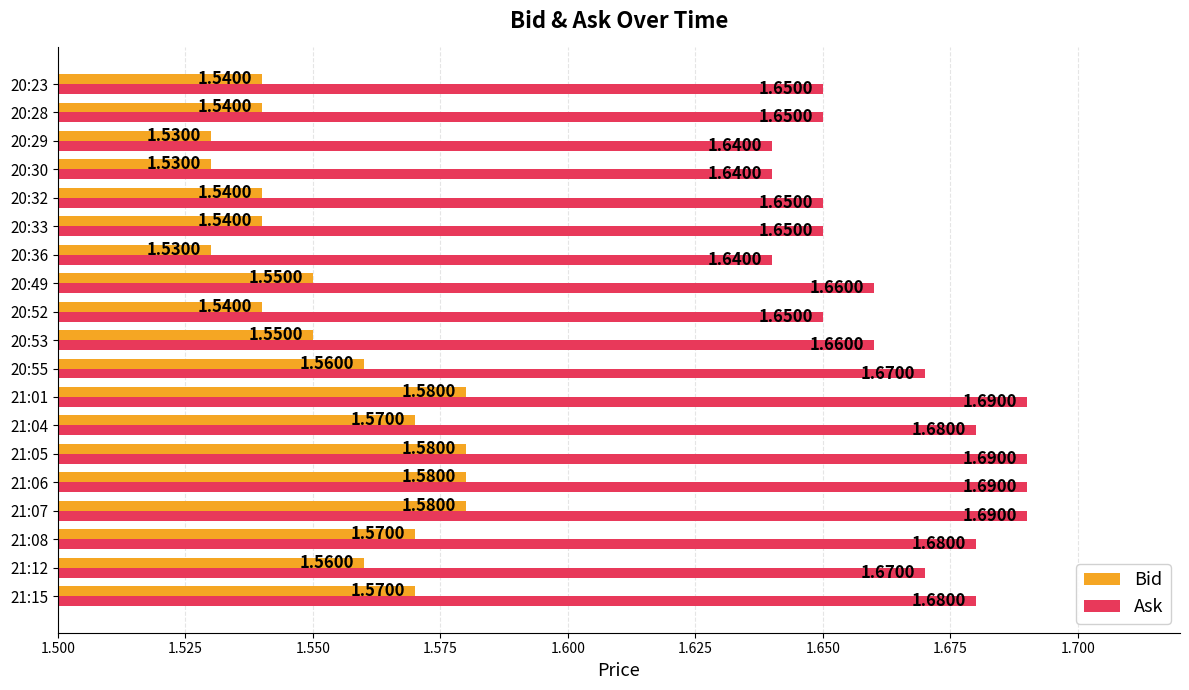

Rank the series by their average value, from lowest to highest.

Bid, Ask